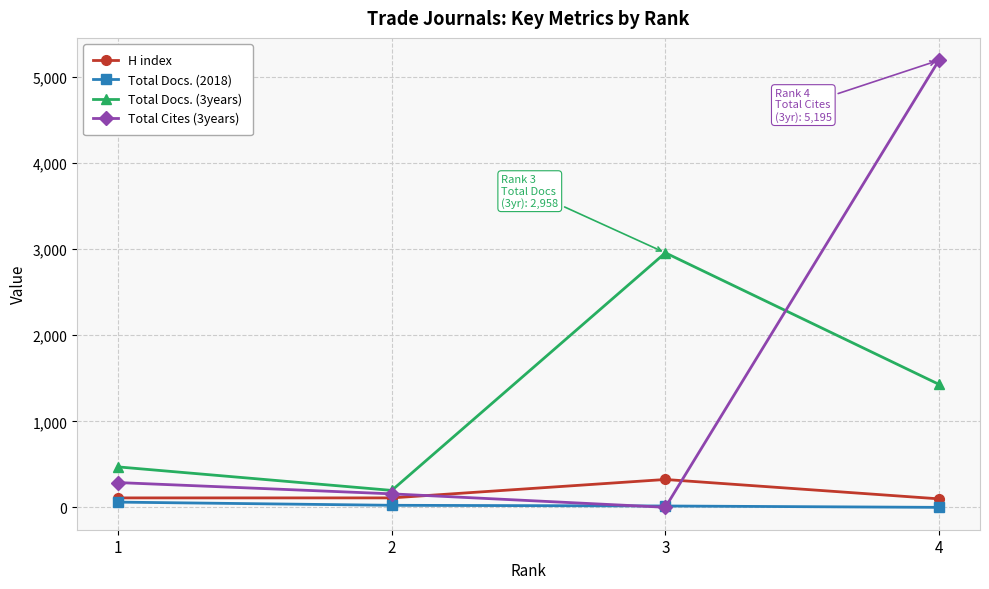

What is the value of the Total Docs. (3years) point at the 4th from the left?

1430